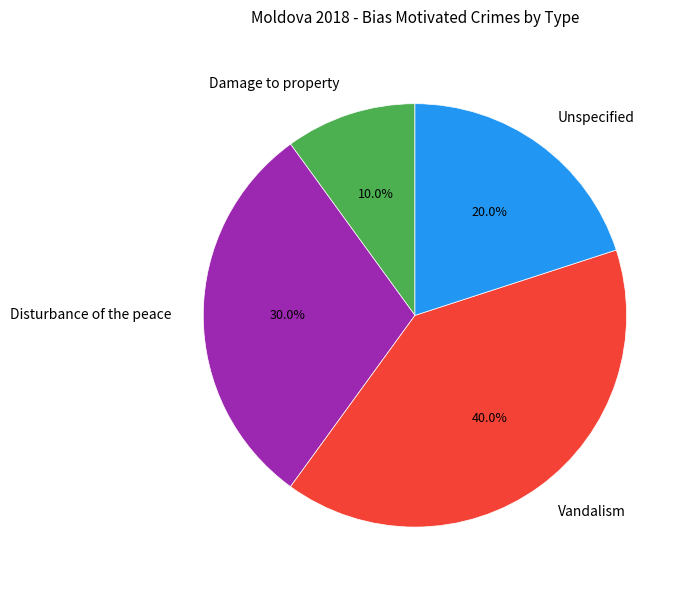

Combined, what portion of the pie is Disturbance of the peace and Damage to property?

40.0%